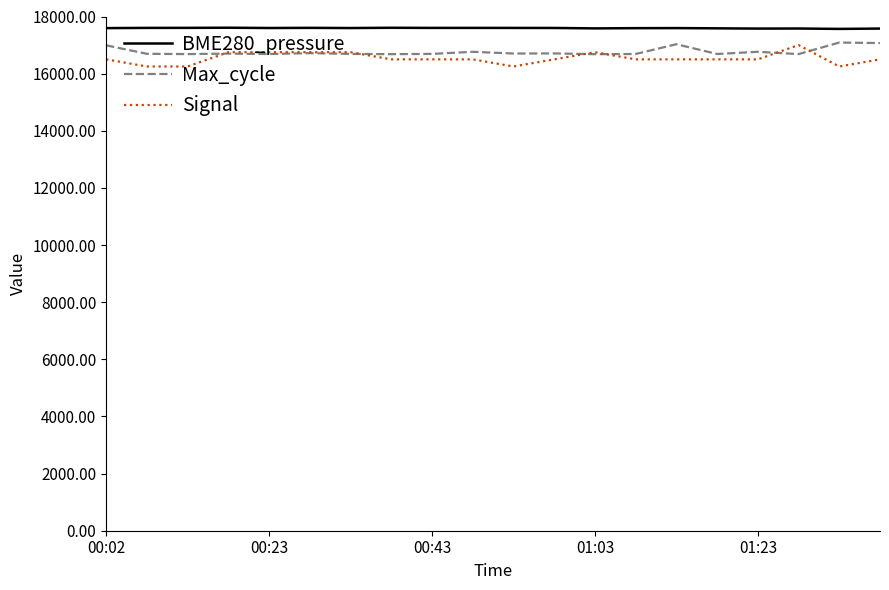

Does the chart display data point markers on the line(s)?

No